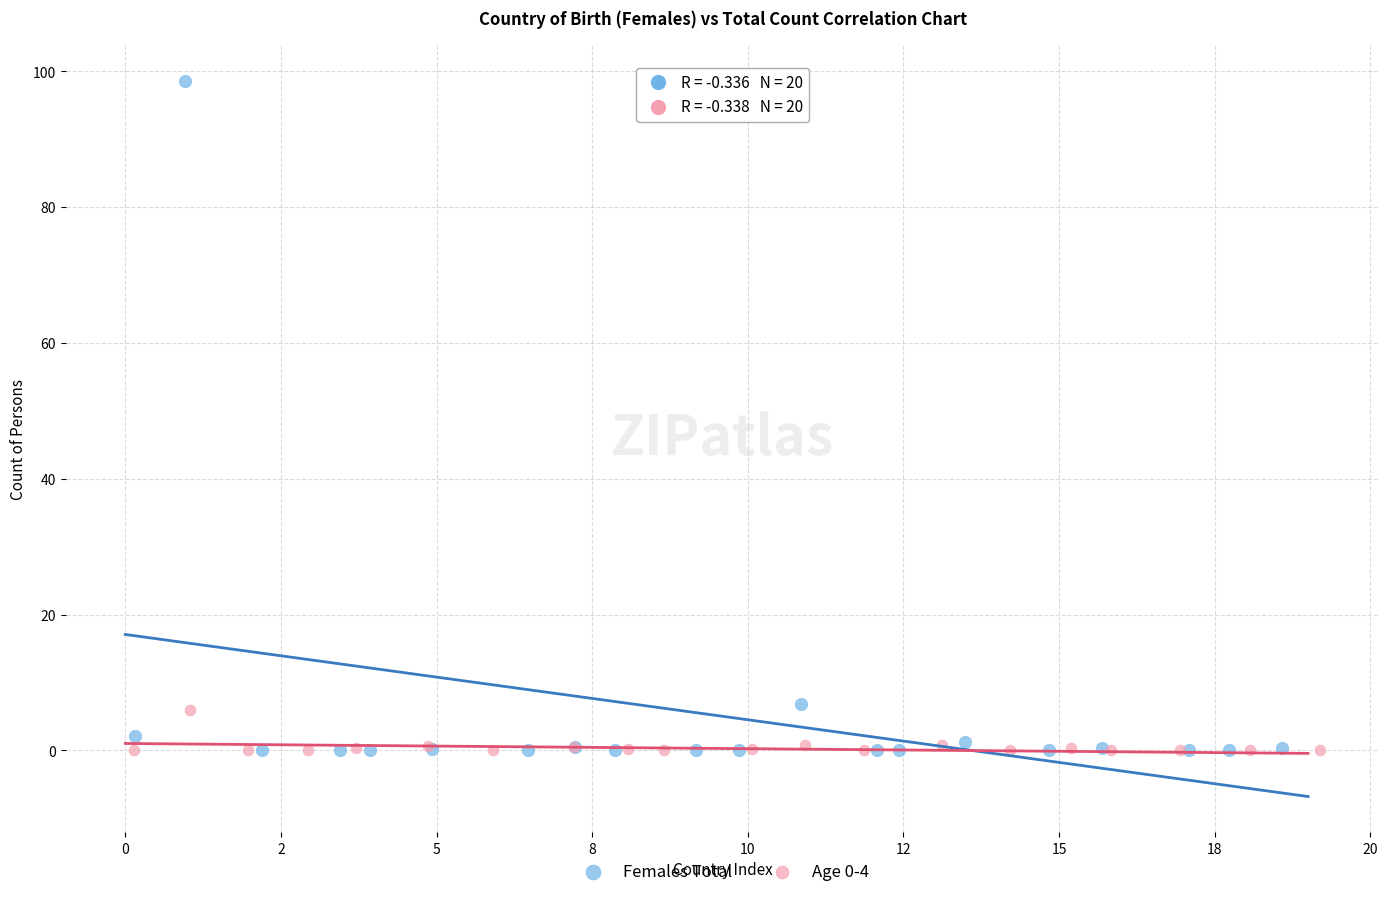

Which series reaches the maximum Y coordinate?

Females Total